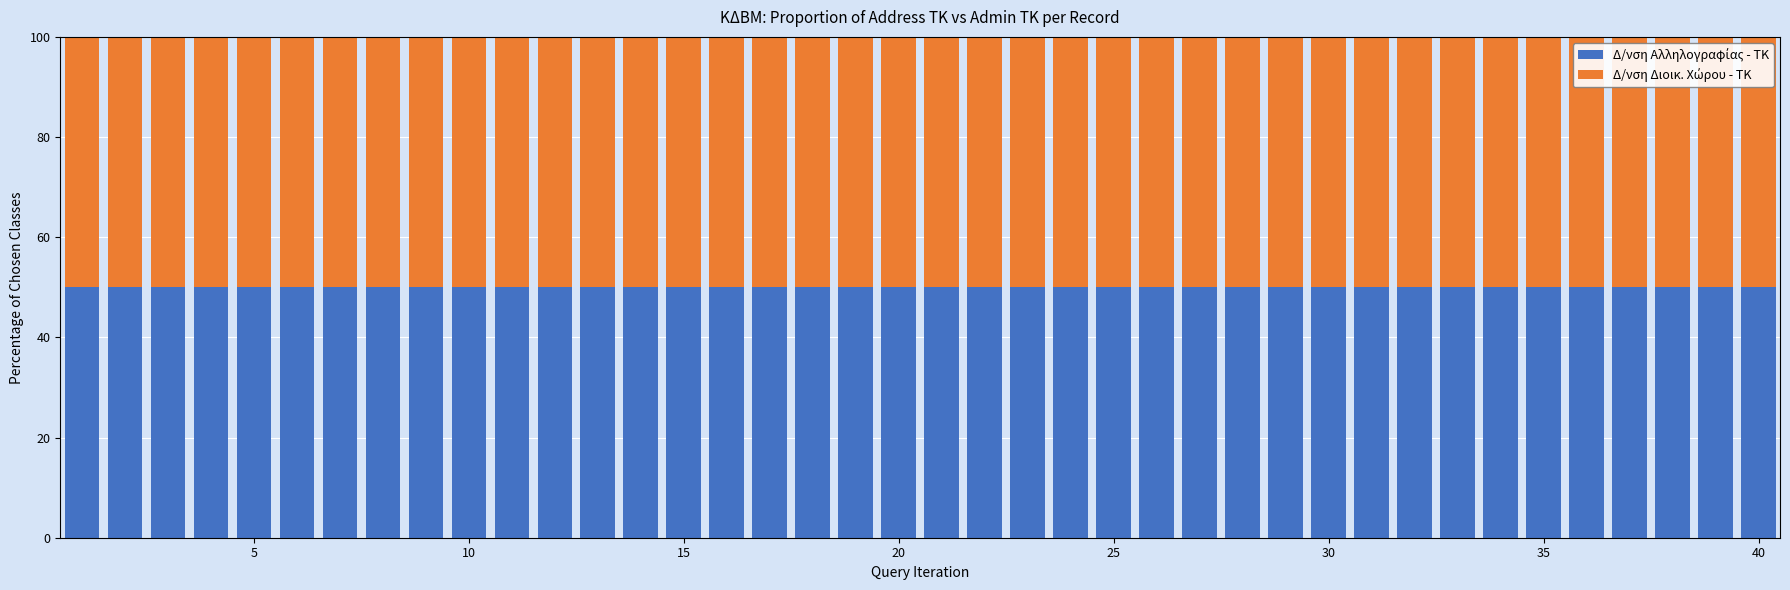

At how many categories does at least one series exceed 50?

1